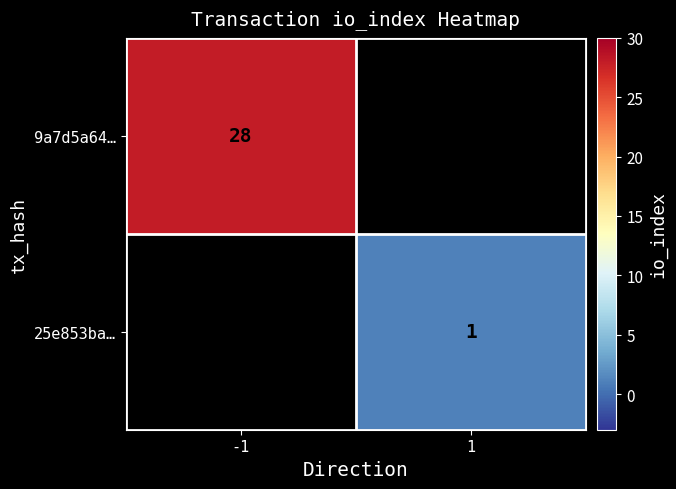

The value of 25e853ba… at 1 is 2. True or false?

False